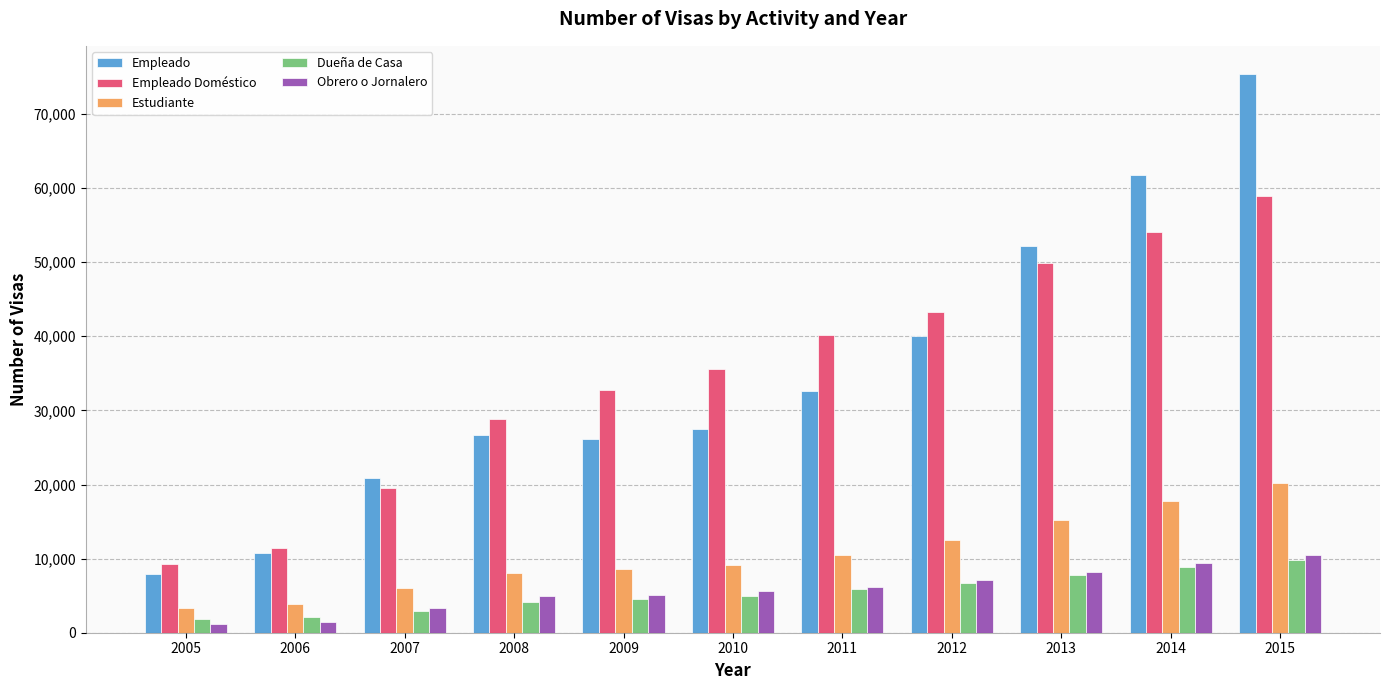

Does the chart contain stacked bars?

No